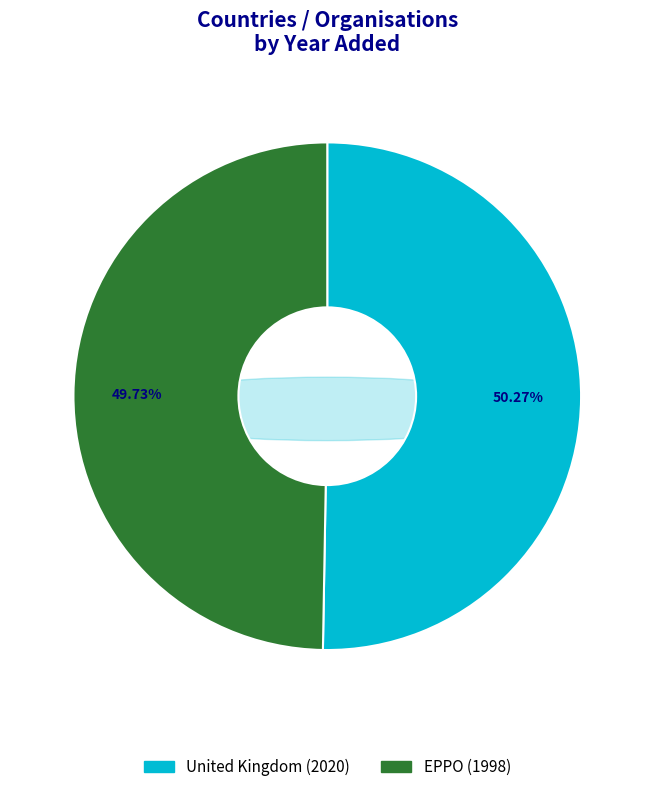

To the nearest percent, what is the difference between the largest and smallest slice percentages?

1%